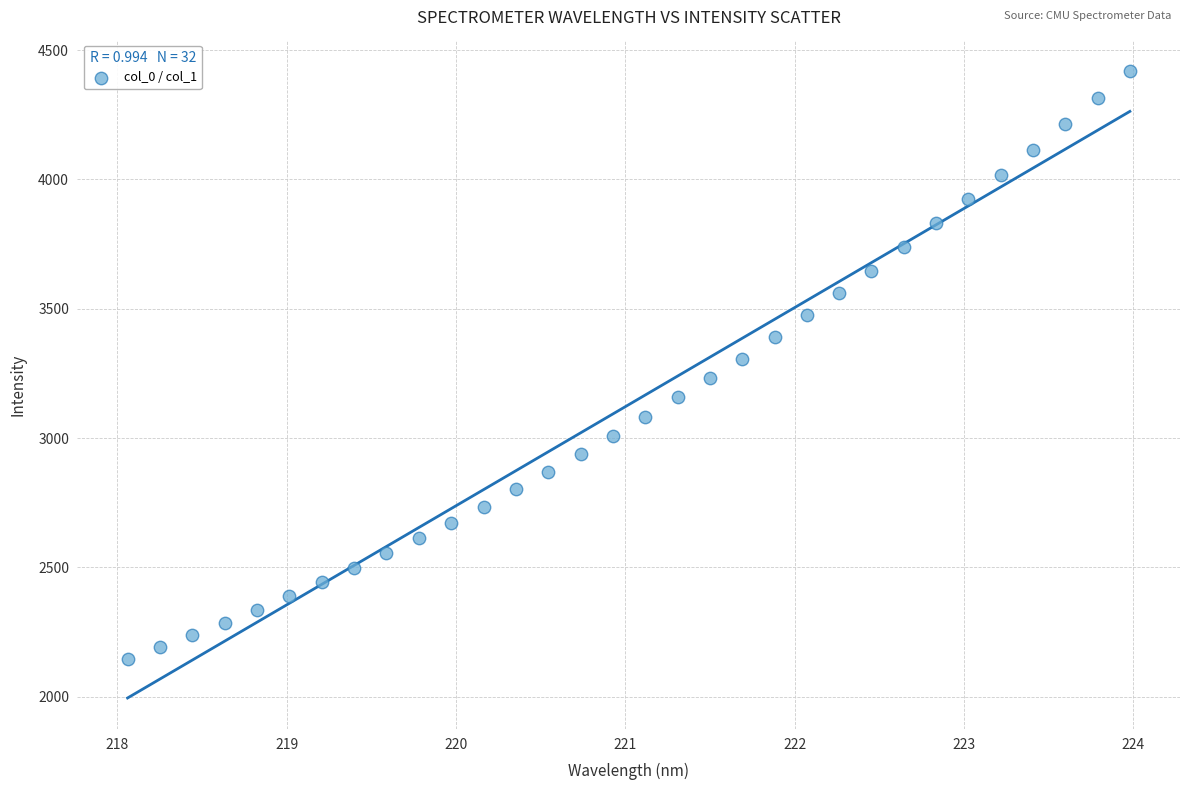

What is the range of Y values (max minus min)?

2272.9